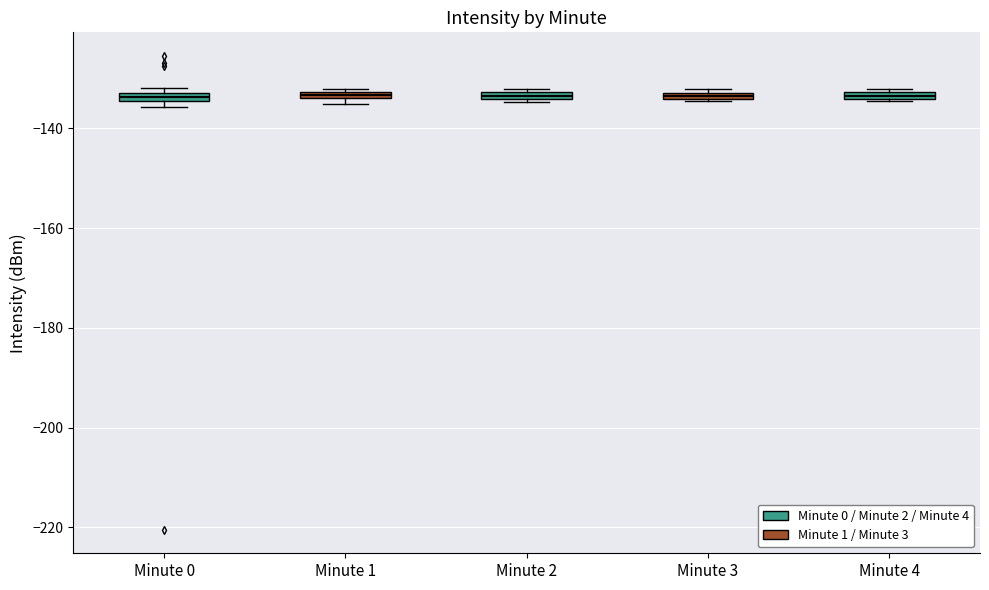

Where is the lower edge of the box for Minute 0 on the y-axis? The values are not printed on the chart, so give them approximately, as read against the axis.

-134